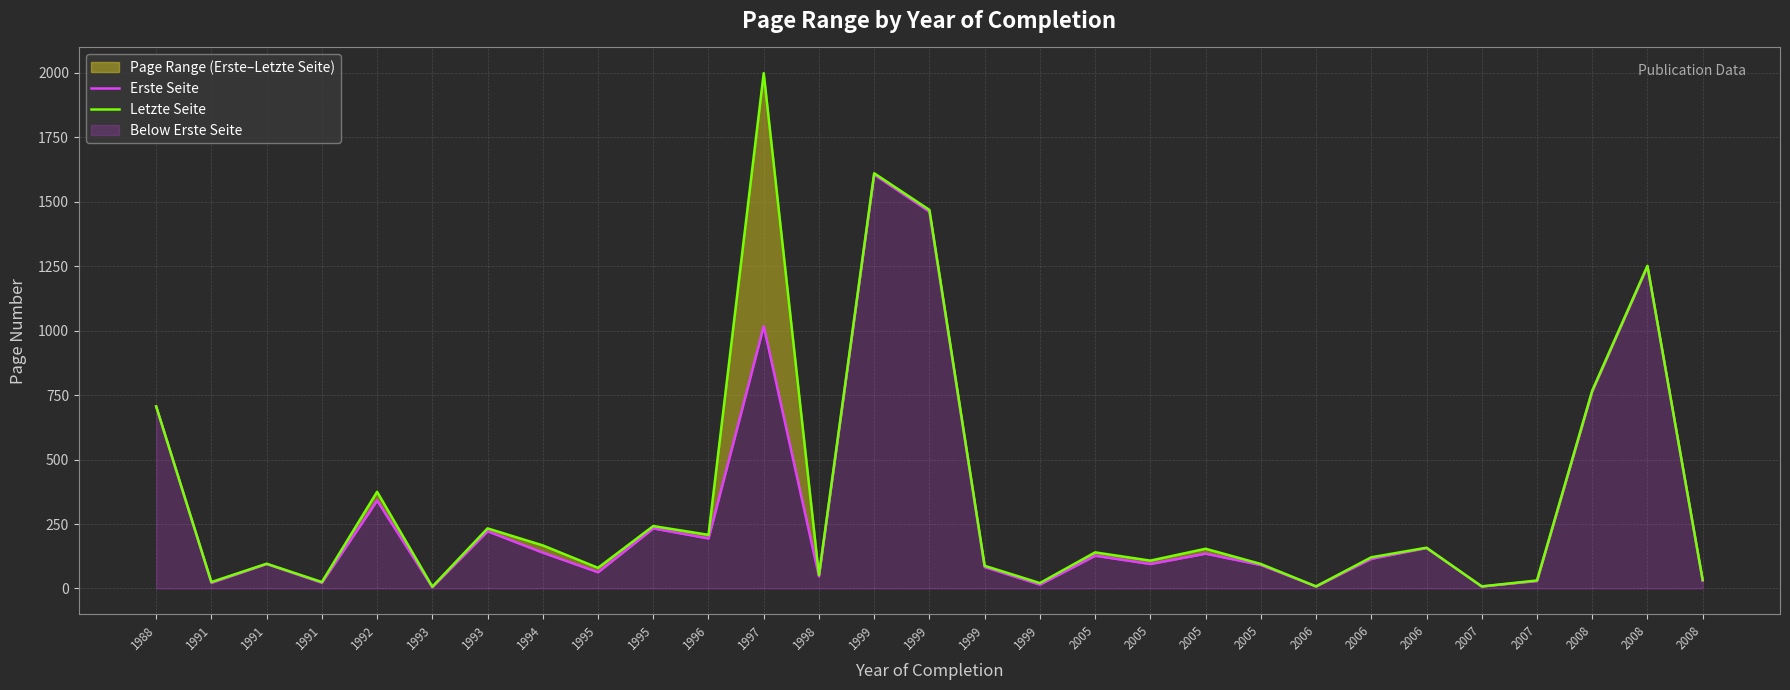

Which category has the highest value in the Letzte Seite series?

1997